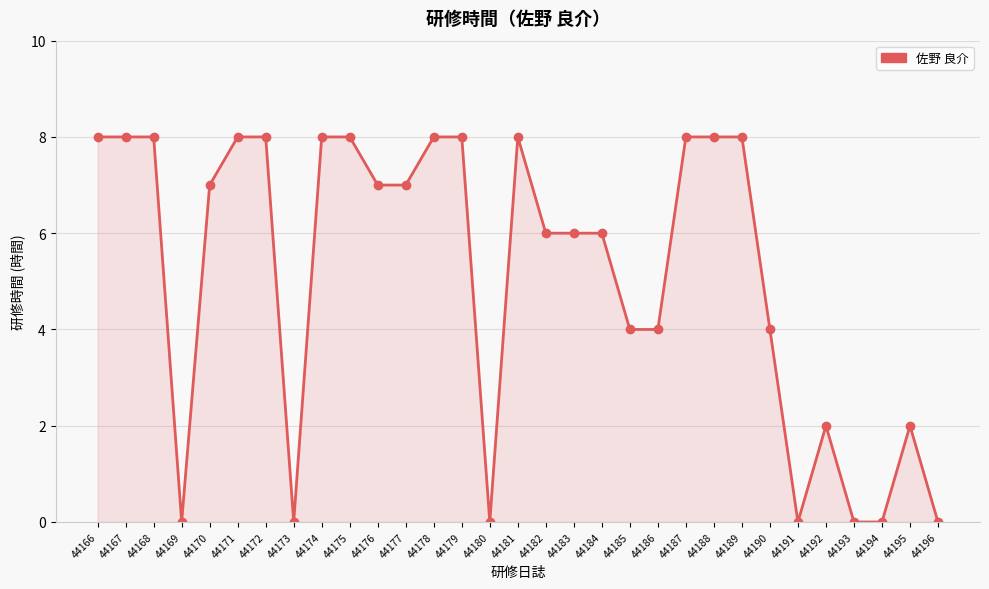

What is the sum of the values at 44191 and 44176?

7